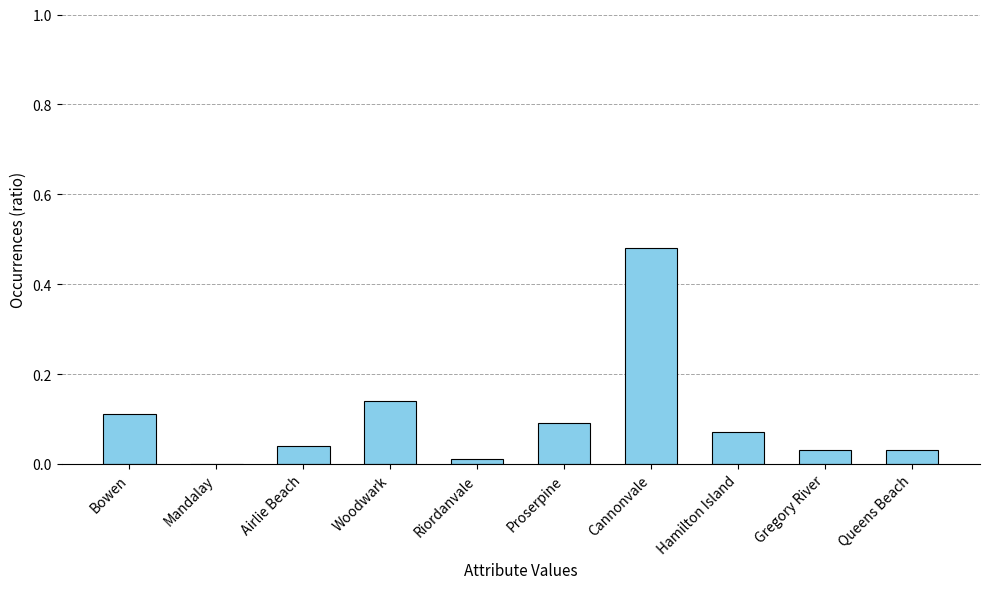

Which has a higher value, Airlie Beach or Cannonvale?

Cannonvale